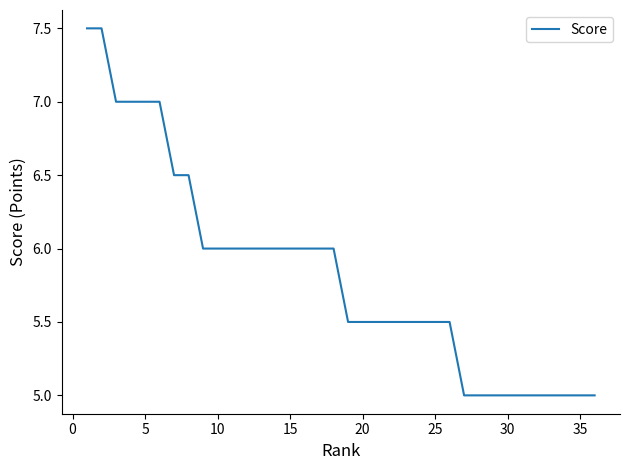

Does the chart have visible grid lines?

No